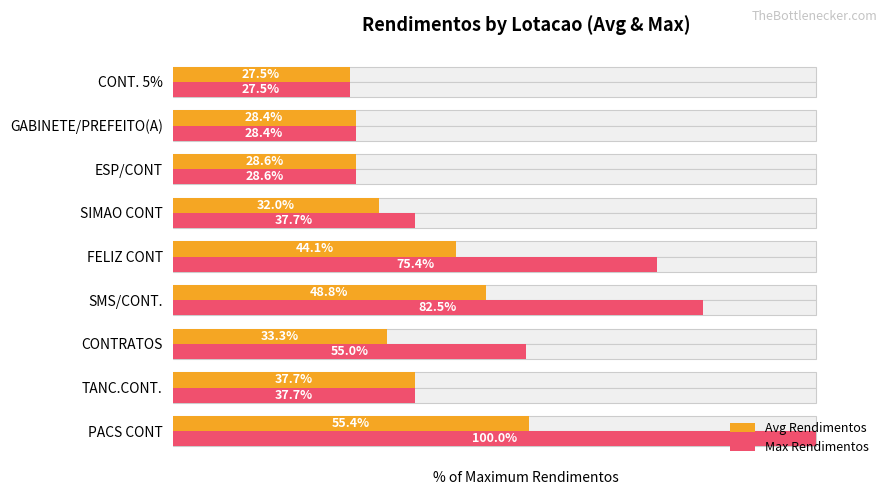

What is the smallest value displayed?

27.5